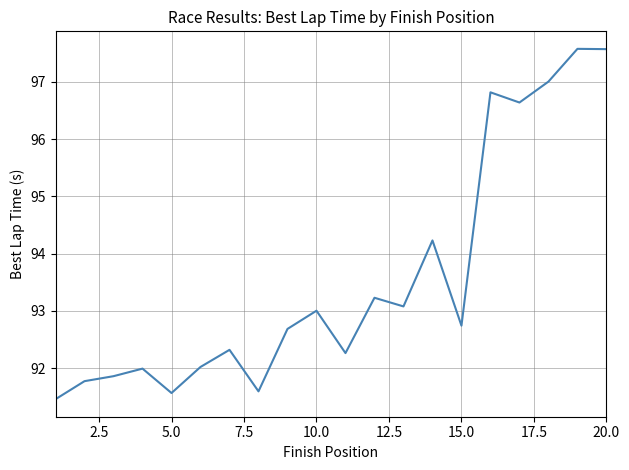

What is the minimum value shown in the chart?

91.5